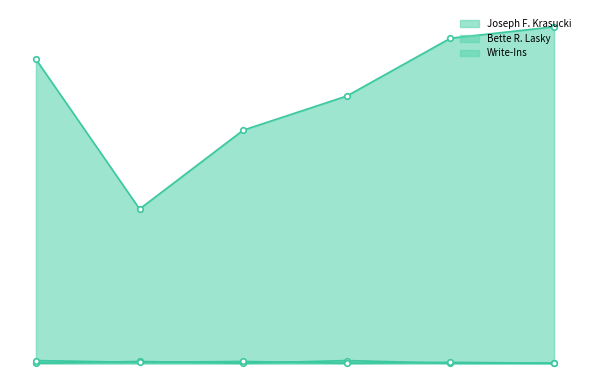

After their last crossing, which series has the higher values: Write-Ins or Bette R. Lasky?

Write-Ins